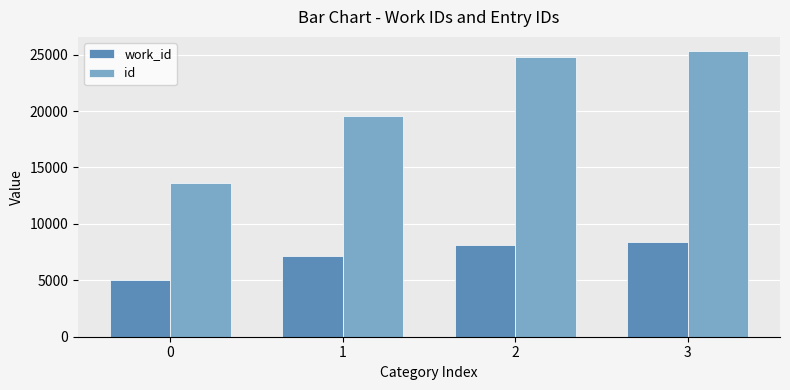

Reading right to left, what are all the values shown in this chart?

work_id: 3=8354	2=8129	1=7192	0=5063
id: 3=25306	2=24811	1=19597	0=13580